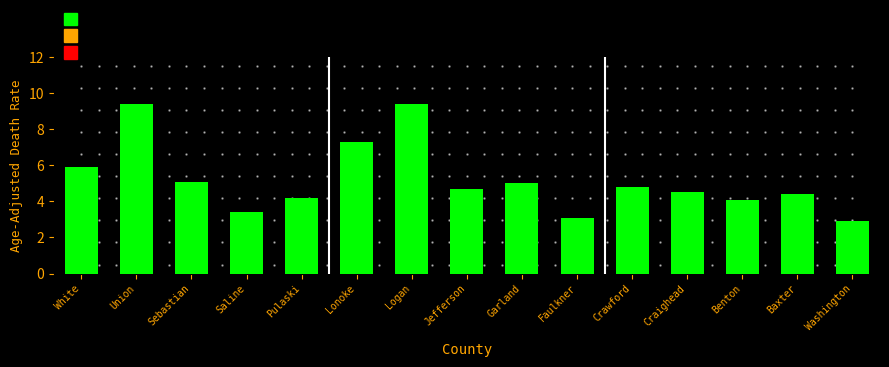

What is the difference between the maximum and minimum values?

6.5